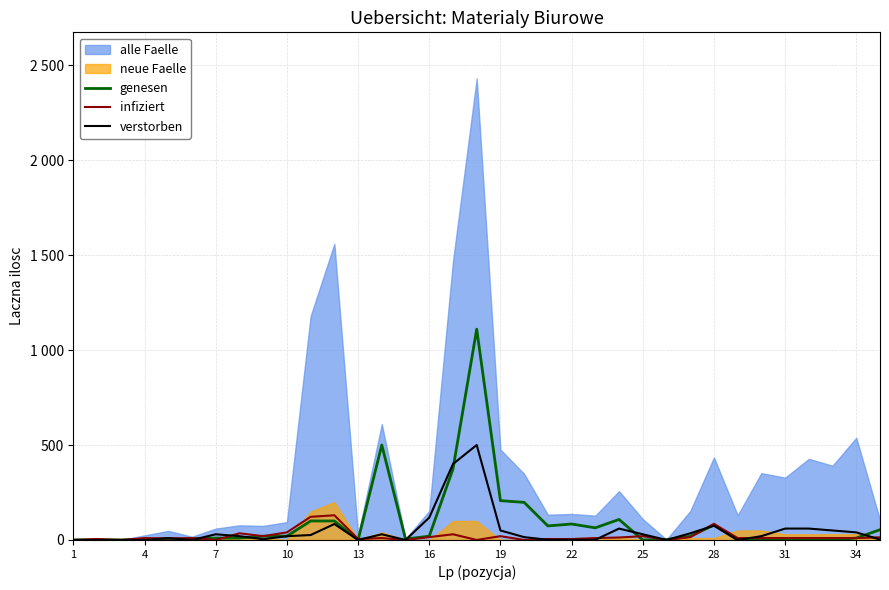

The genesen series shows 0 at 32. True or false?

True